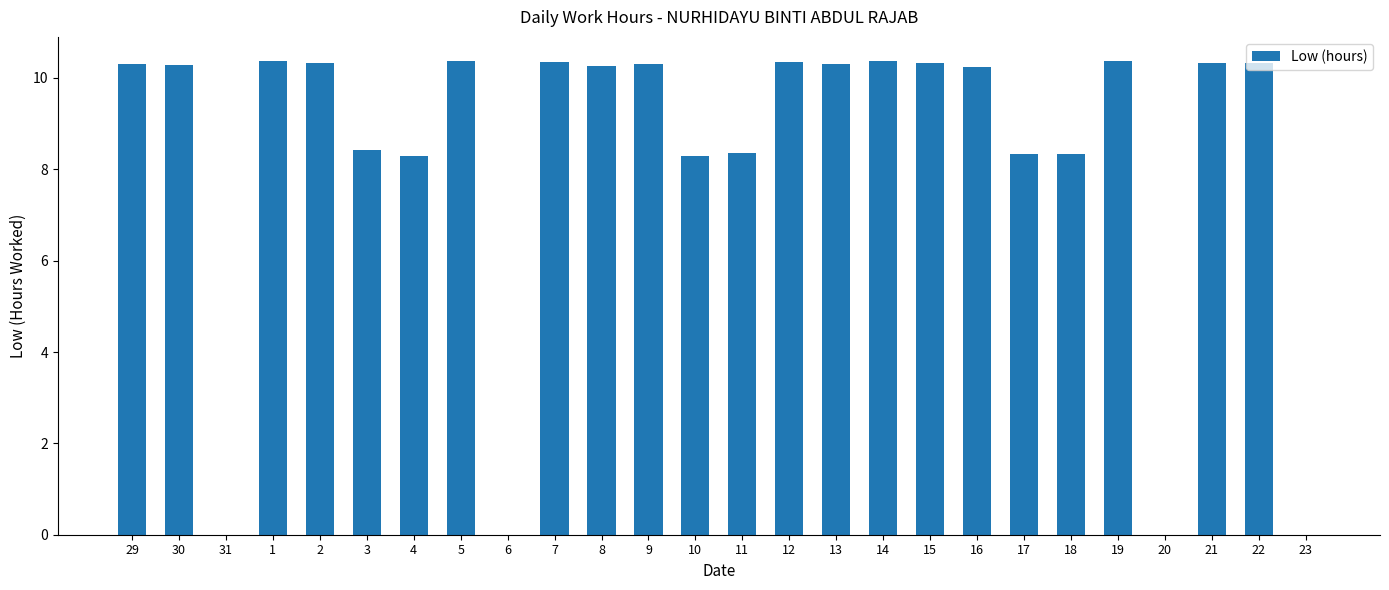

The value at 9 is 6.5. True or false?

False